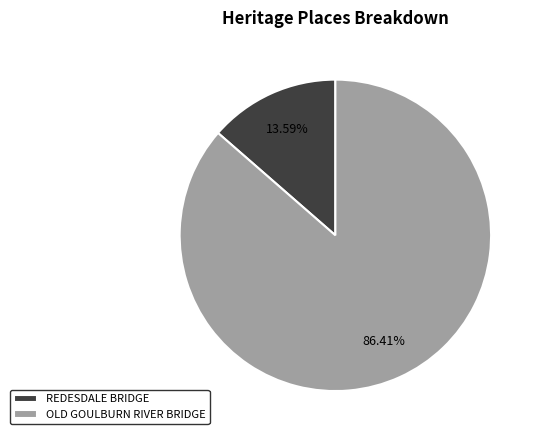

Is there a majority slice in this chart?

Yes